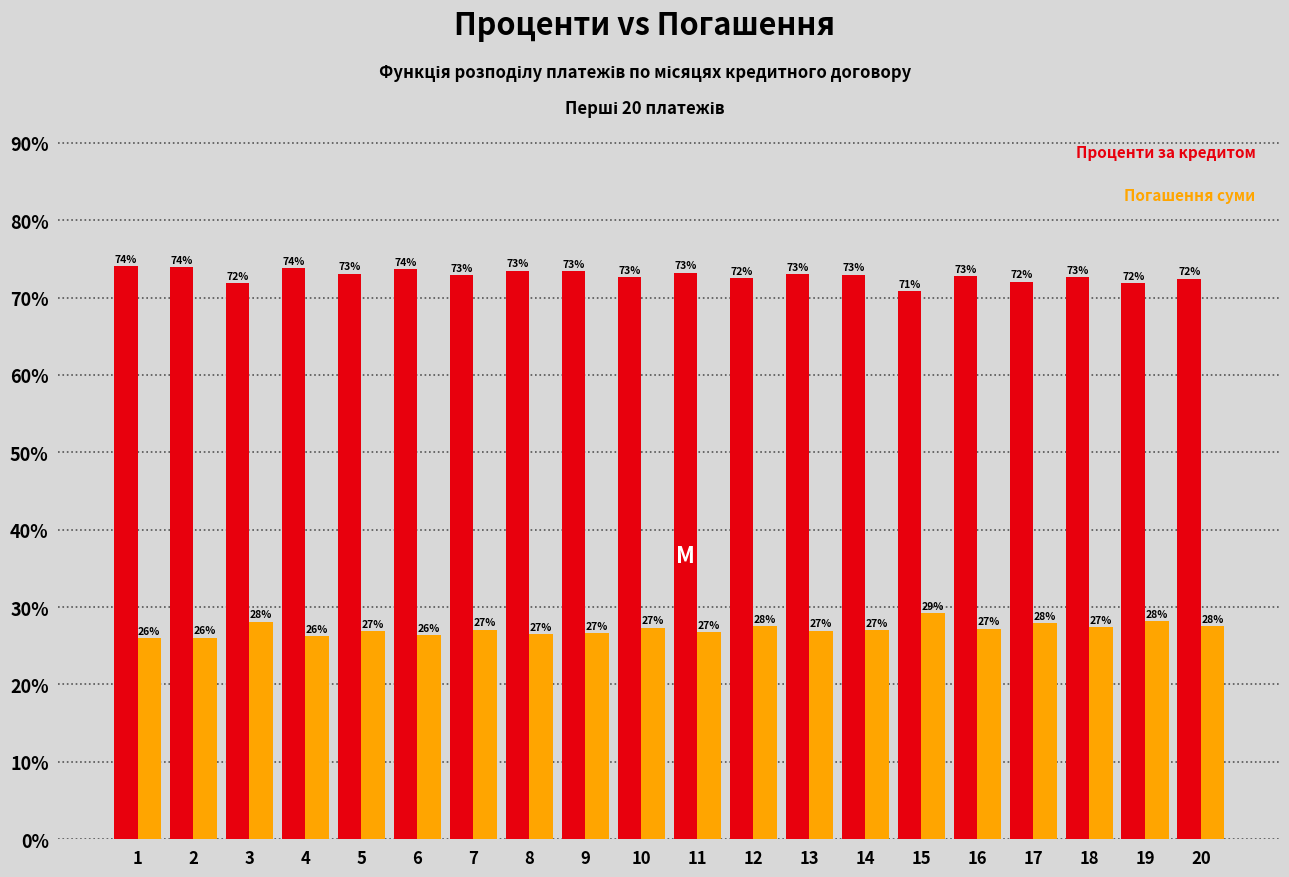

What is the smallest value displayed?

26.0